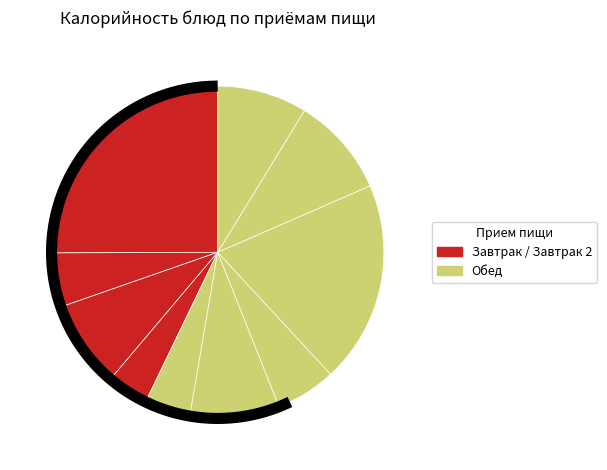

Rank the categories by value from highest to lowest.

Каша молочная манная, Пюре картофельное, Компот из изюма, Хлеб ржаной, Суп картофельный, Хлеб пшеничный, Рыба припущенная, Чай с лимоном, Салат картофельный, Яблоки св.порциями